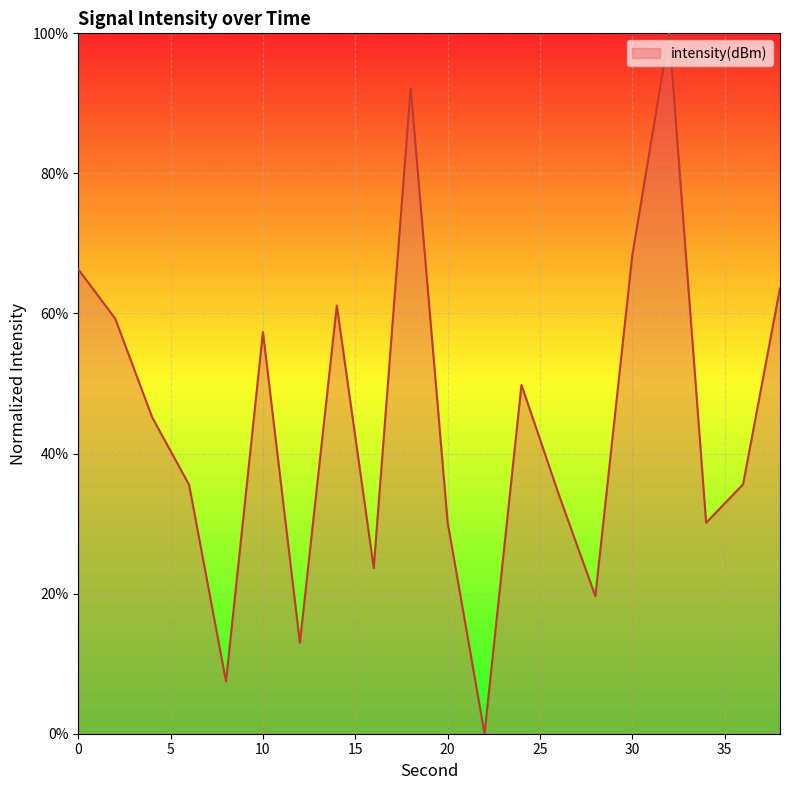

What is the greatest value displayed?

100.0